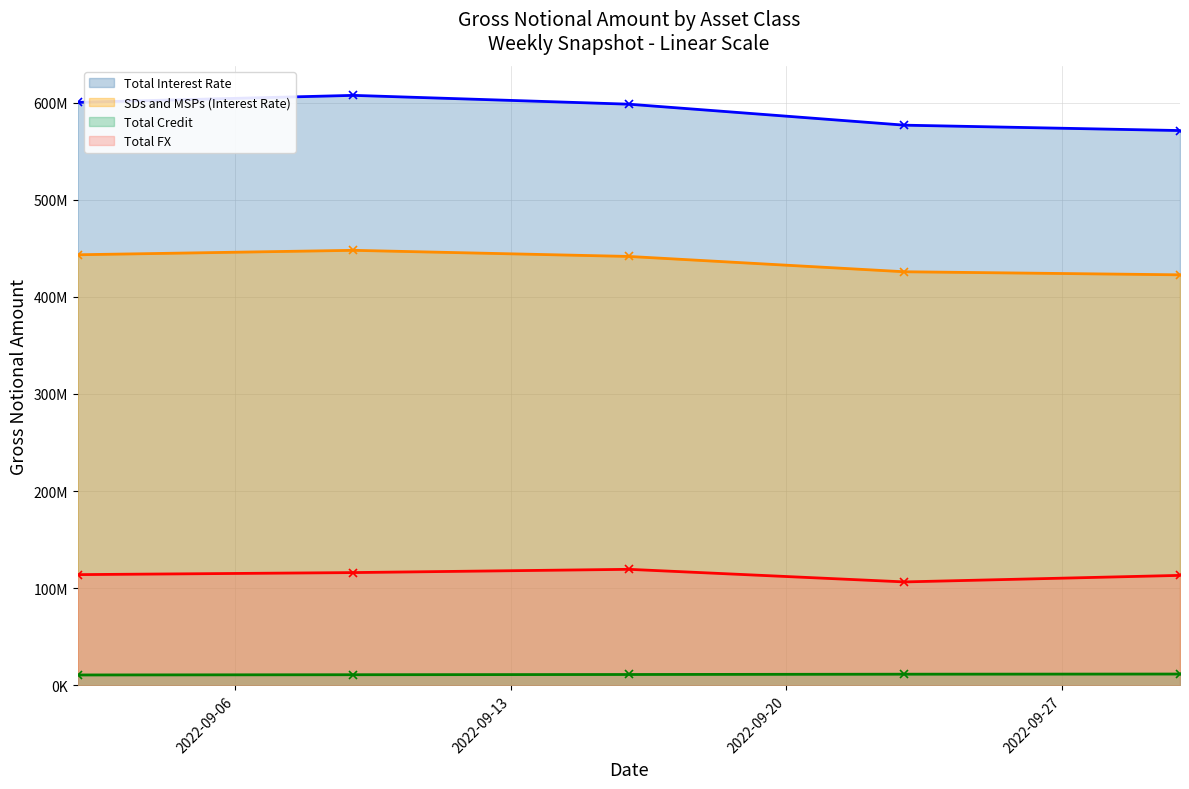

At which category does the chart reach its minimum across all series?

2022-09-02